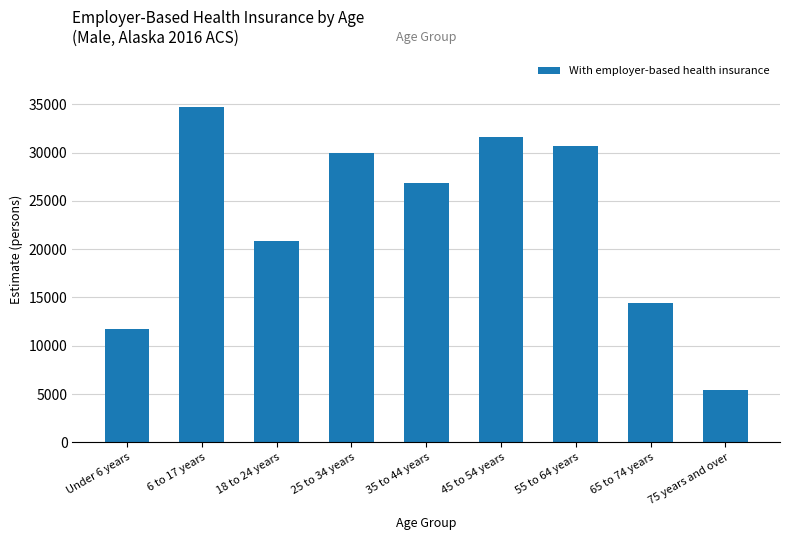

Reading left to right, what are all the values shown in this chart?

11711	34746	20889	29947	26833	31602	30662	14443	5400